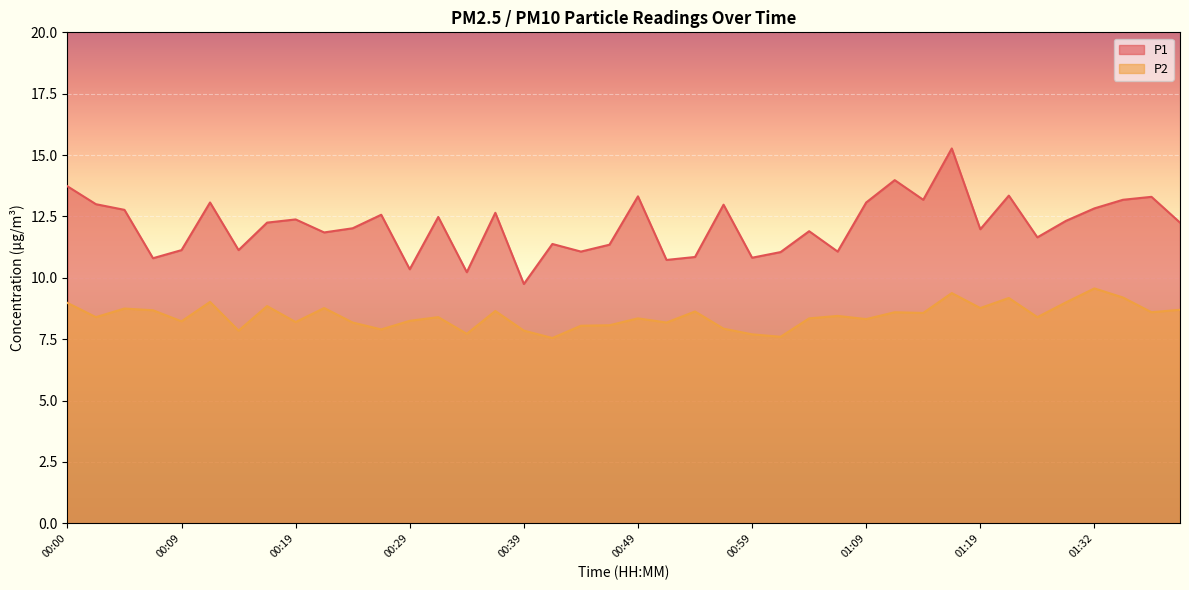

What is the average value of the P2 series?

8.4